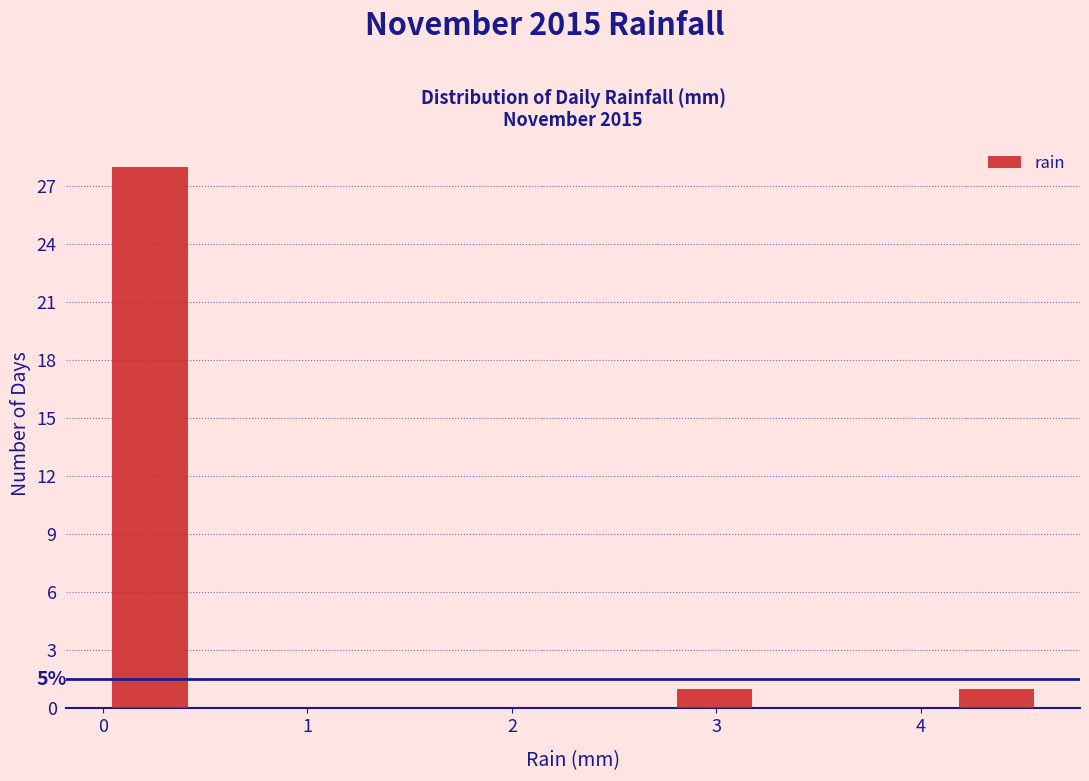

Which range on the x-axis has the tallest bar?

0.00 to 0.46